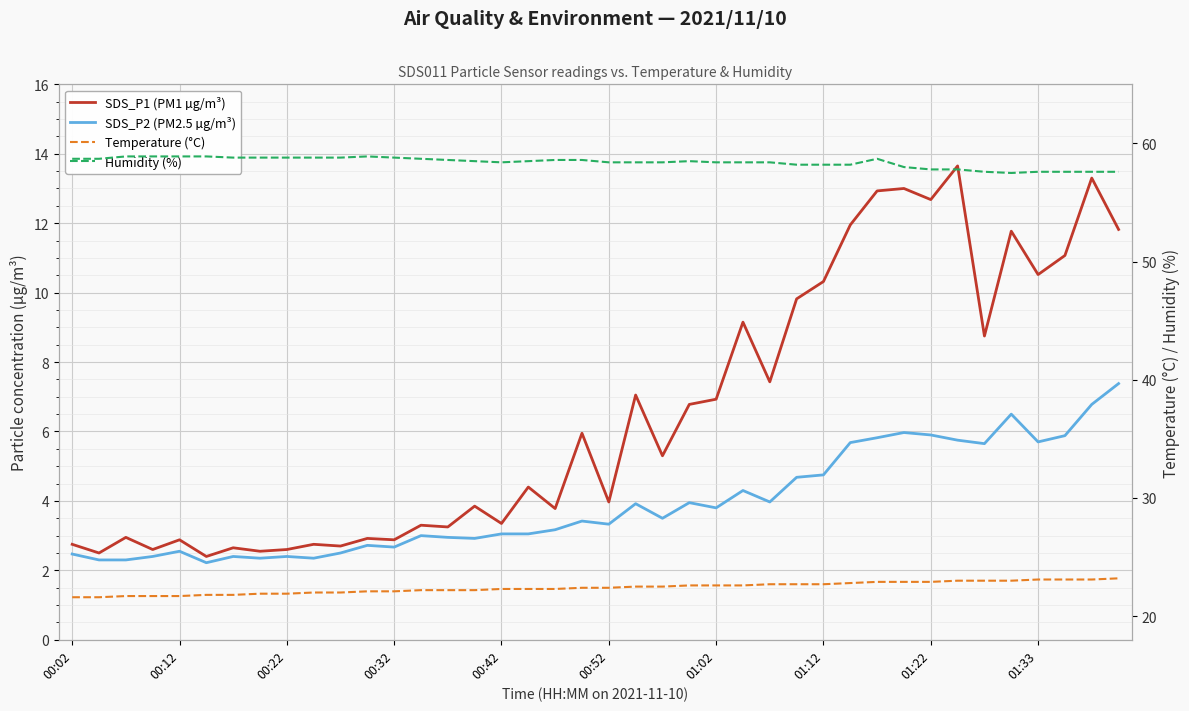

How many interior local valleys does the Humidity (%) series have?

2